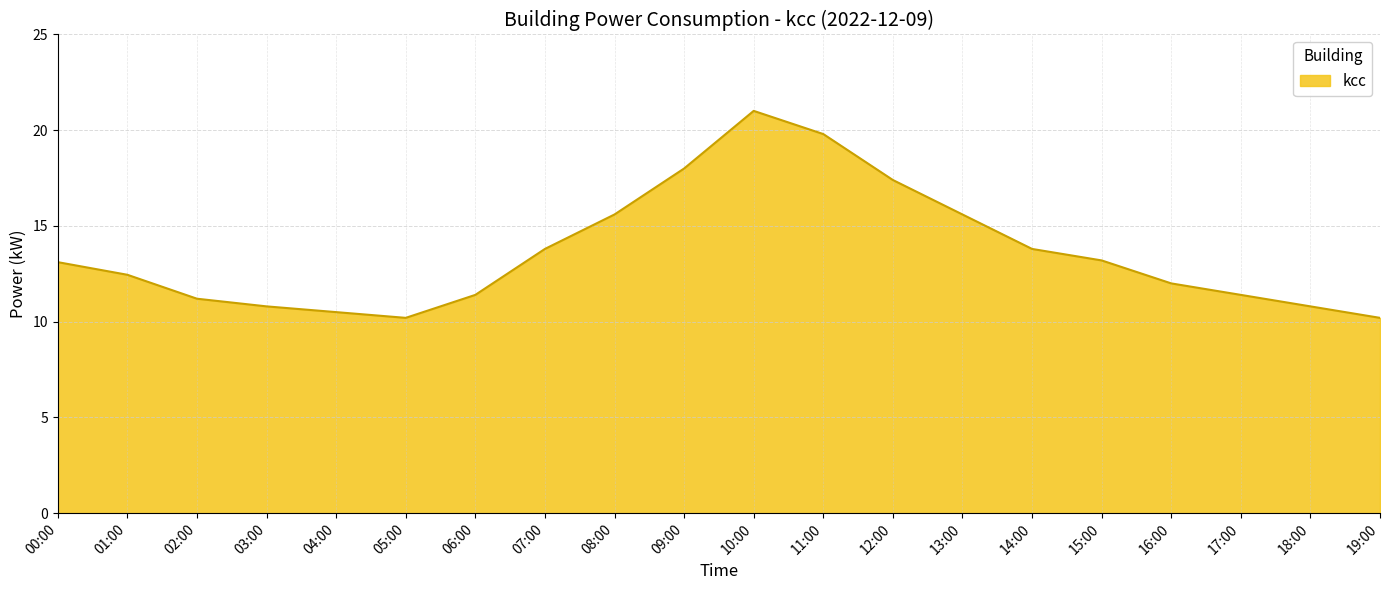

How many interior local valleys (lower than both neighbors) does the data have?

1